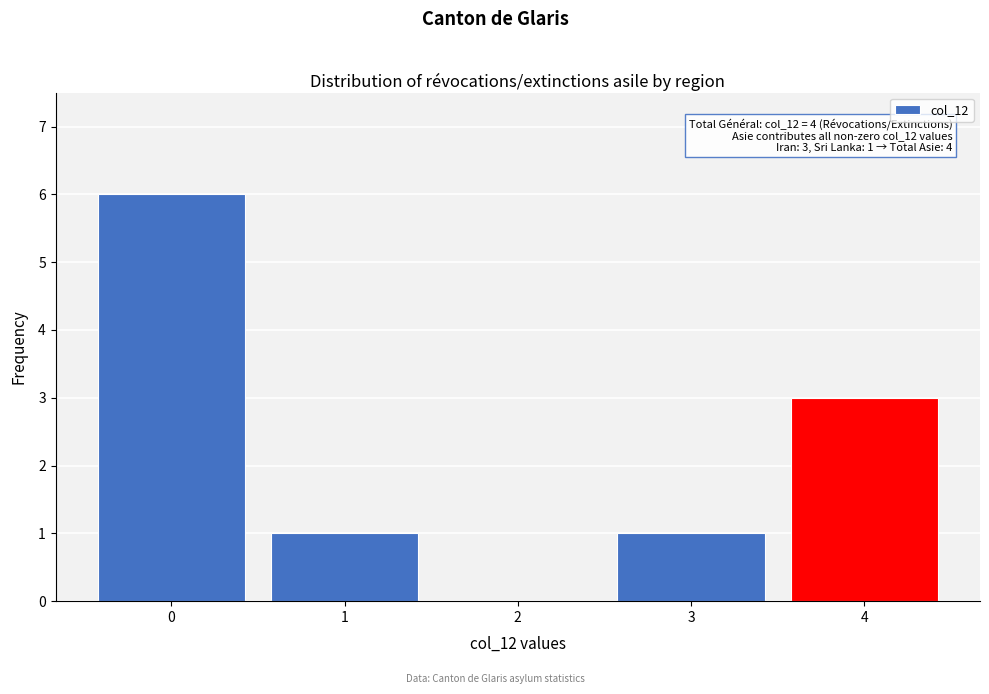

Reading right to left, what are all the values shown in this chart?

4=3	3=1	2=0	1=1	0=6